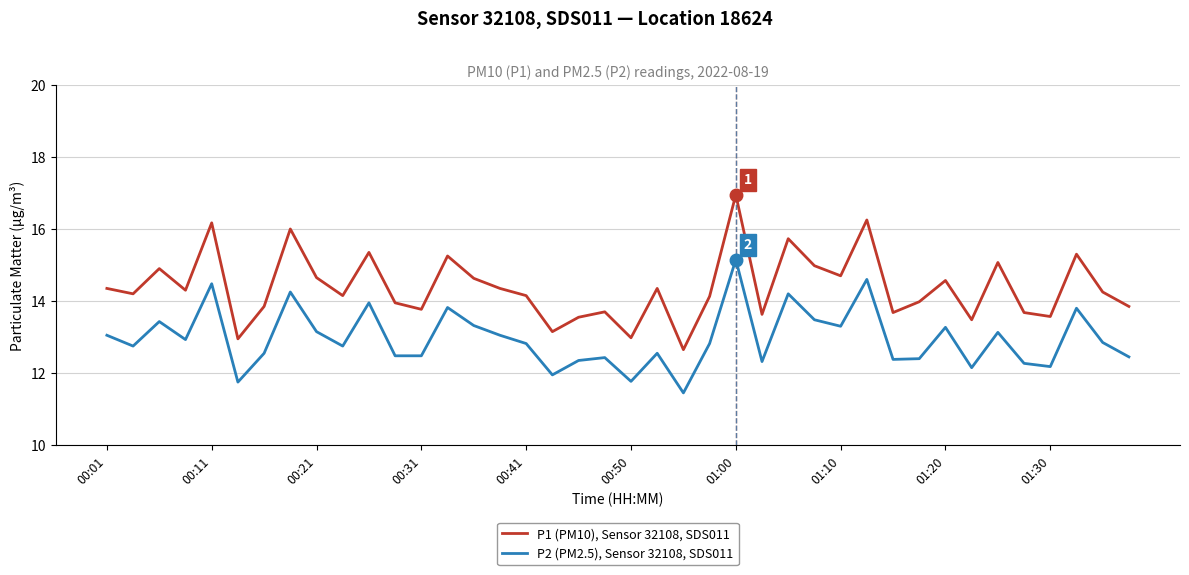

Which series has the largest total across all categories?

P1 (PM10), Sensor 32108, SDS011